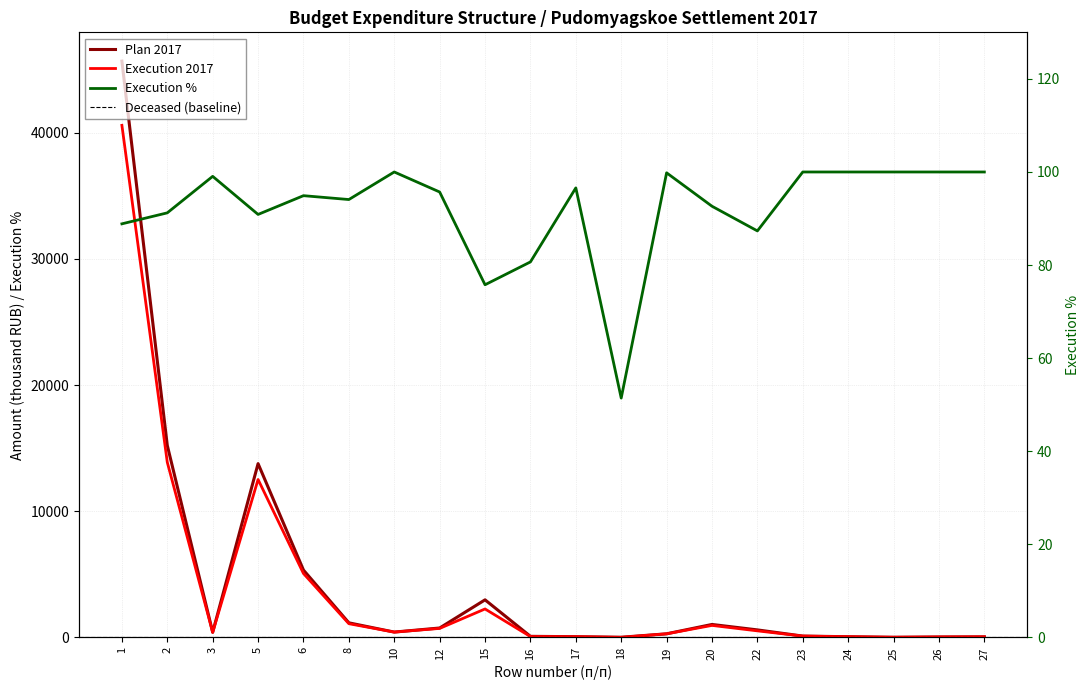

Which series ends up on top after the final intersection of Plan 2017 and Execution 2017?

Plan 2017